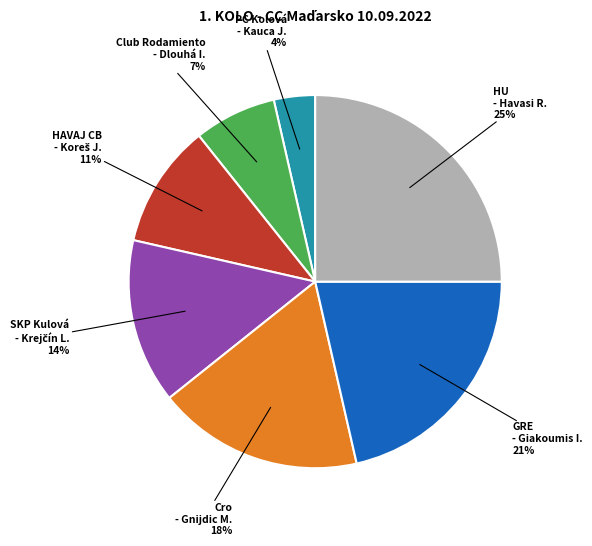

Is there a majority slice in this chart?

No